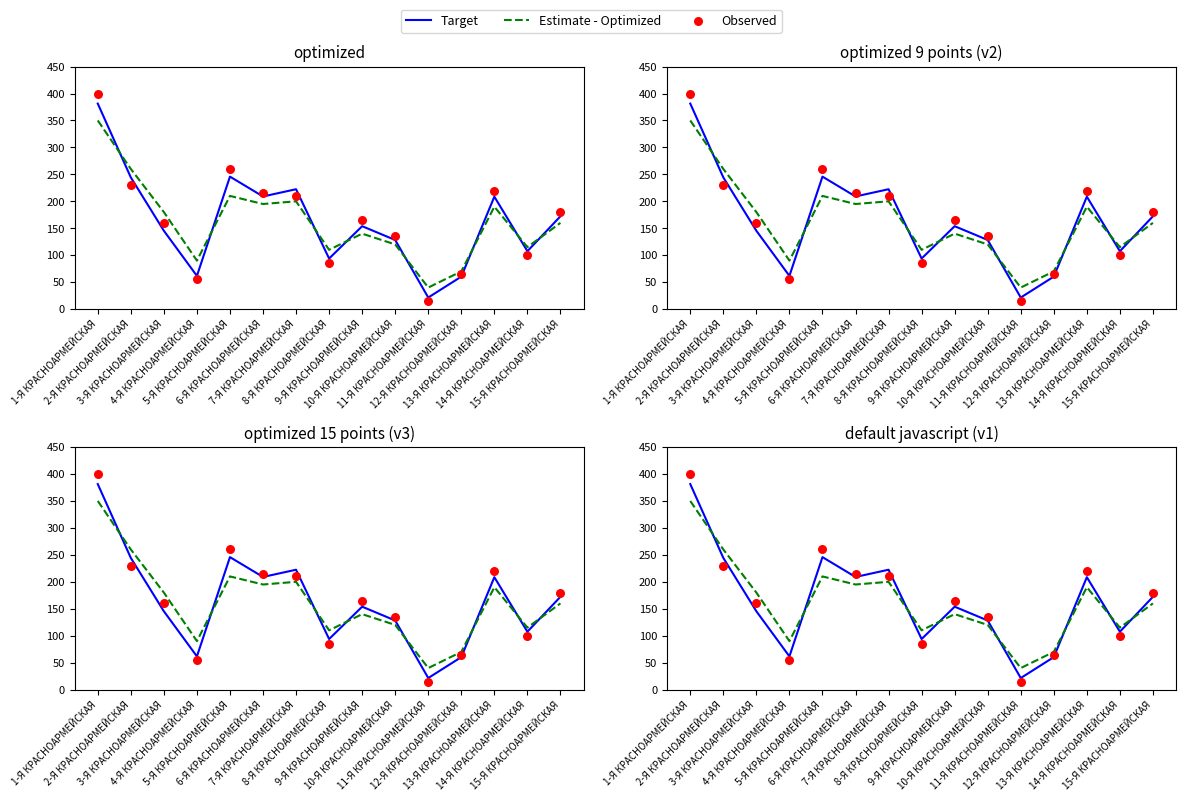

Is the value of Observed at 15-Я КРАСНОАРМЕЙСКАЯ greater than the value of Target at 6-Я КРАСНОАРМЕЙСКАЯ?

No